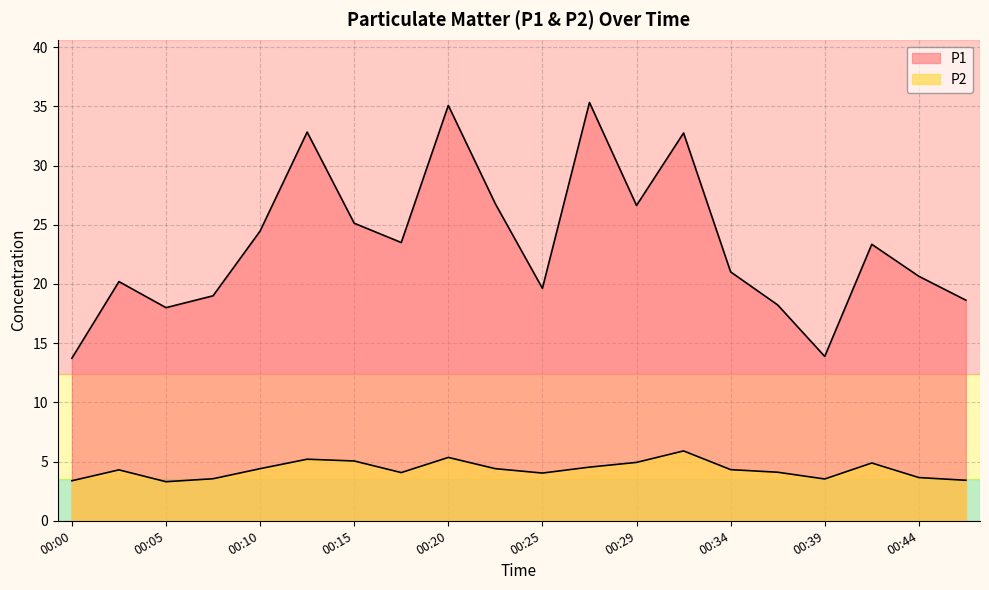

Which series has the largest range (max minus min)?

P1